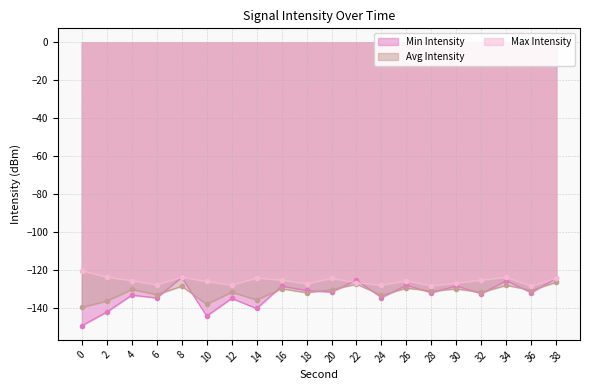

How many intersections are there between Max Intensity and Min Intensity?

3